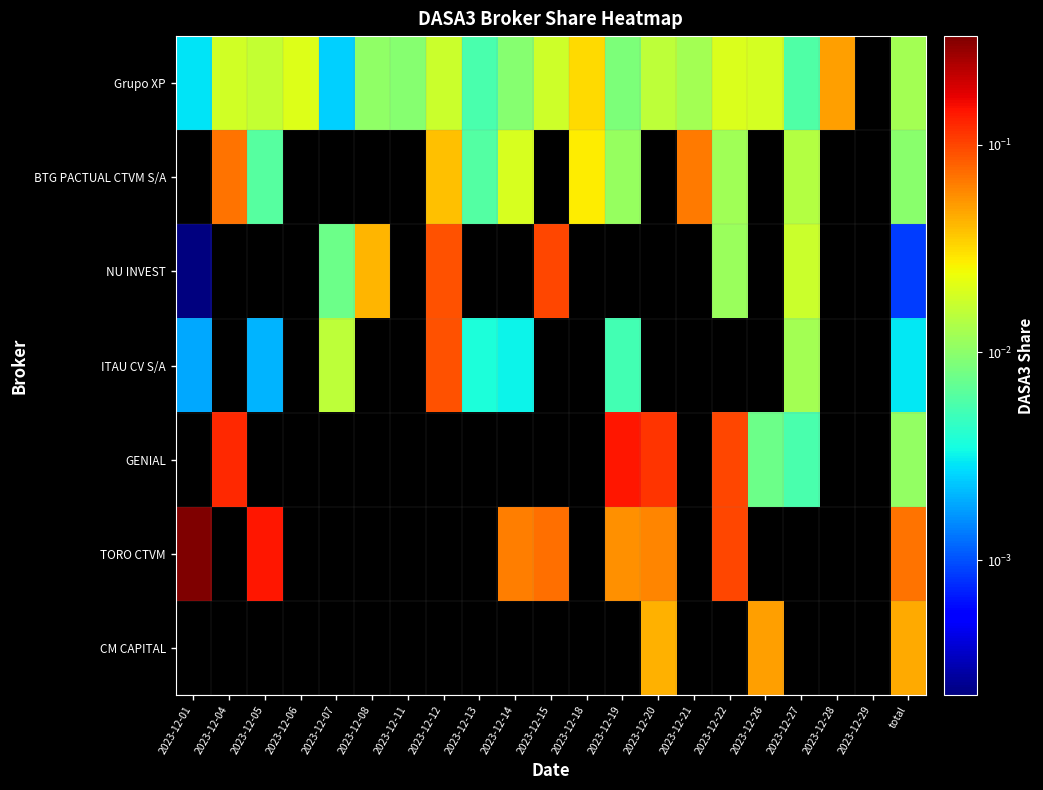

At which category does the chart reach its peak across all series?

2023-12-01